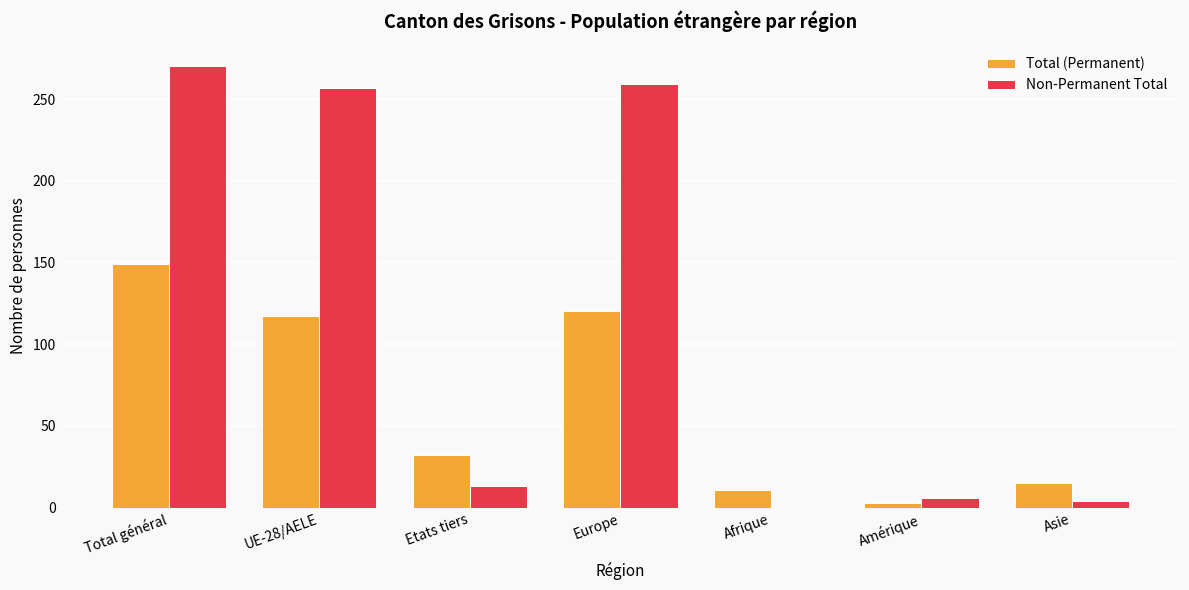

What are all the series names shown in the legend?

Total (Permanent), Non-Permanent Total